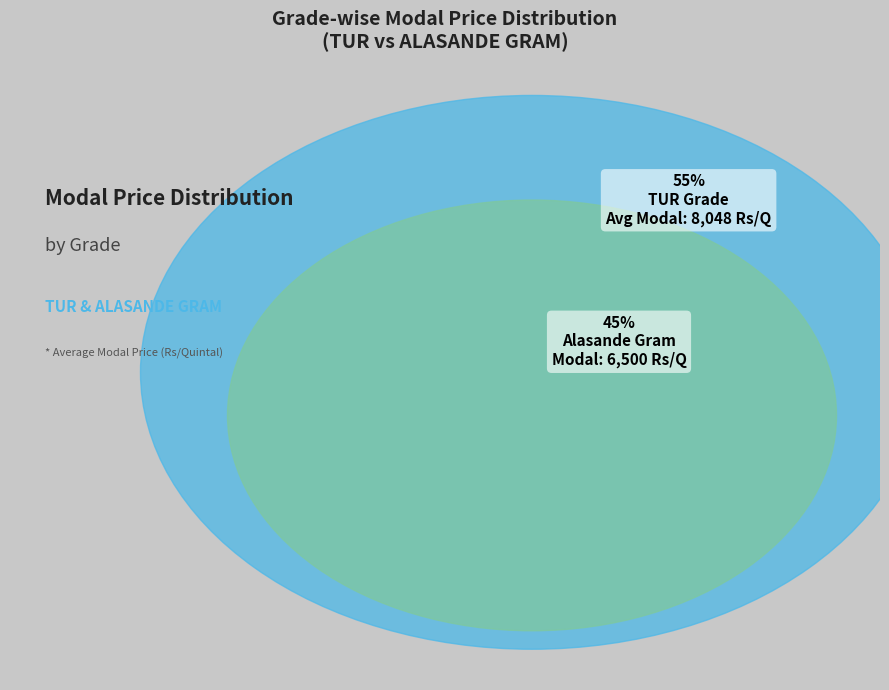

Is it true that TUR is 55% of the pie?

True